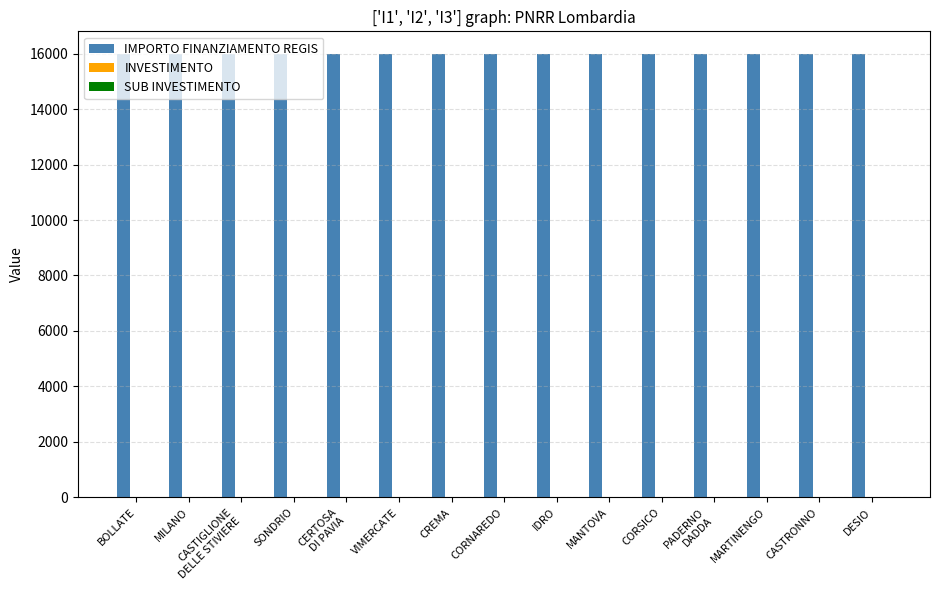

What is the maximum value shown in the chart?

16000.0